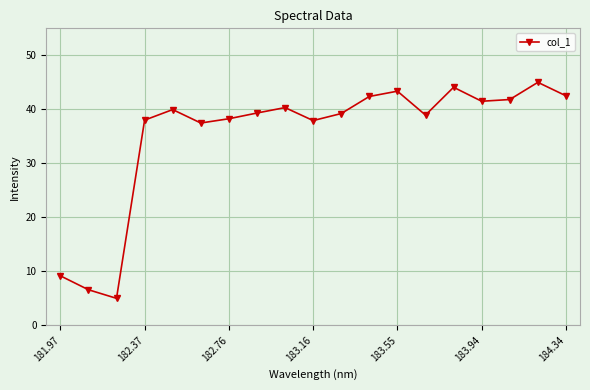

What is the maximum value shown in the chart?

45.0